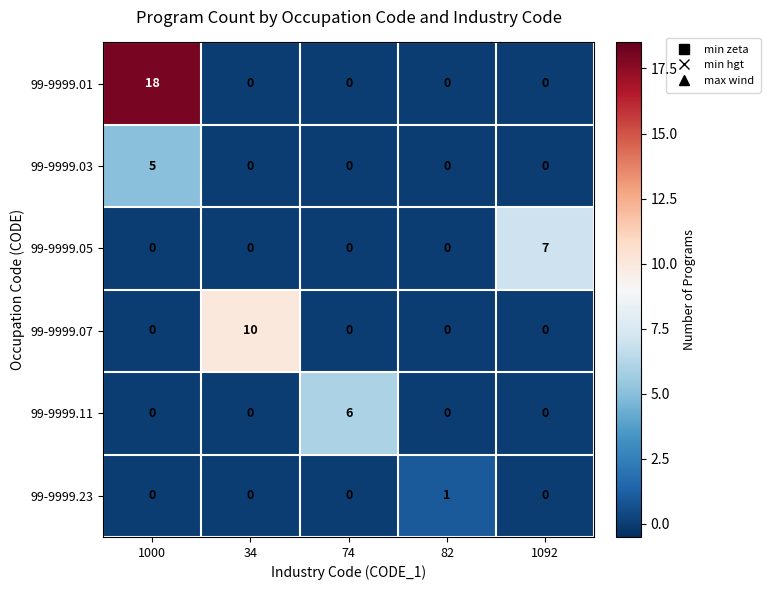

What is the total value across all series at 74?

6